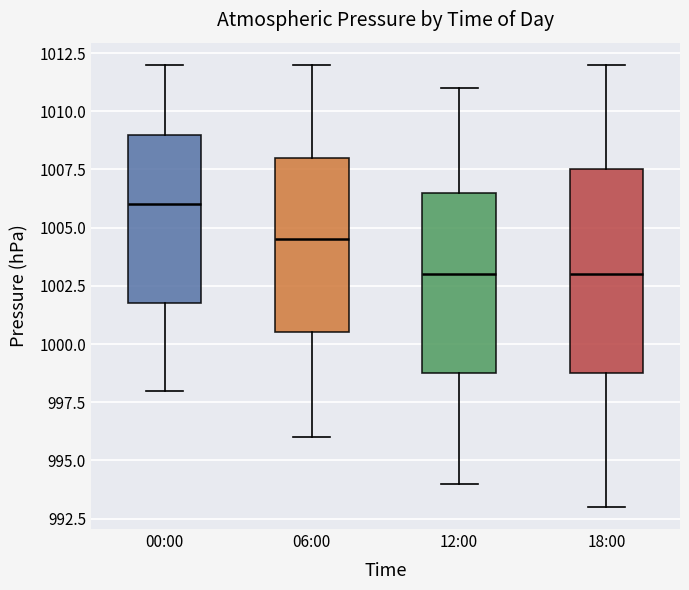

Reading left to right, transcribe this box plot: for each box, give where its median line is, the range the box spans, and where its two whiskers end, as read against the y-axis. The values are not printed on the chart, so give them approximately, as read against the axis.

00:00: median 1006.0, box 1002.0 to 1009.0, whiskers 998.0 to 1012.0
06:00: median 1004.5, box 1000.5 to 1008.0, whiskers 996.0 to 1012.0
12:00: median 1003.0, box 999.0 to 1006.5, whiskers 994.0 to 1011.0
18:00: median 1003.0, box 999.0 to 1007.5, whiskers 993.0 to 1012.0